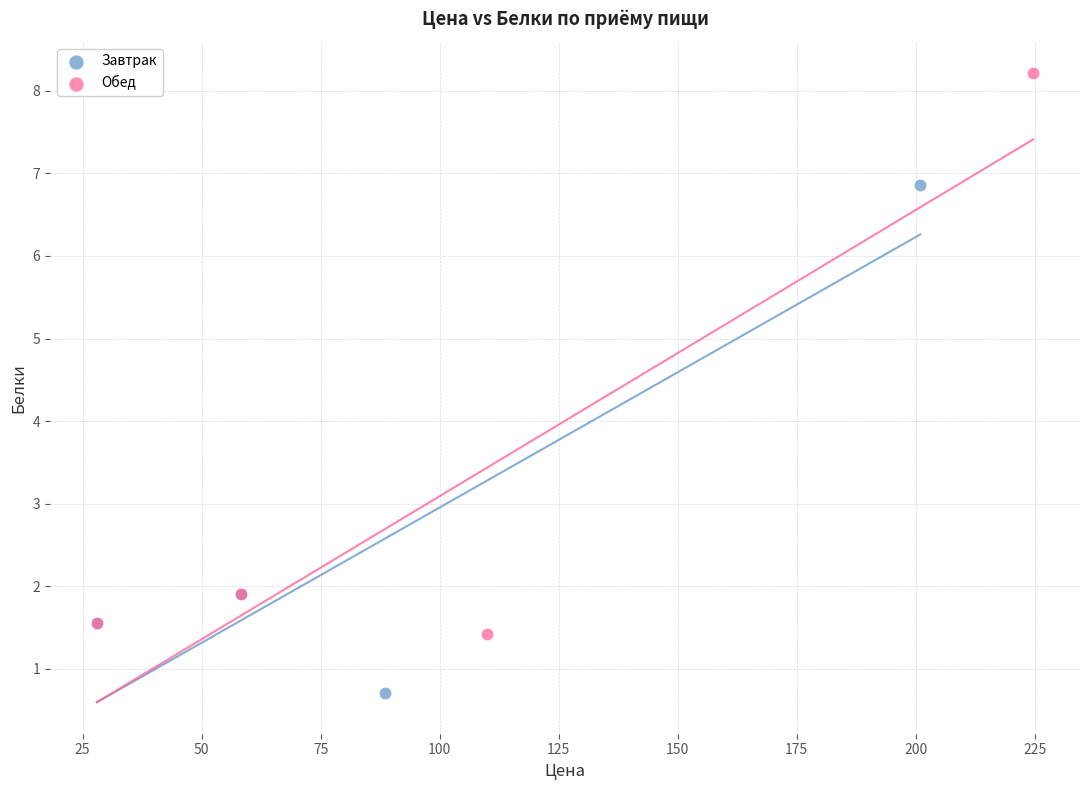

Which series reaches the minimum Y coordinate?

Завтрак